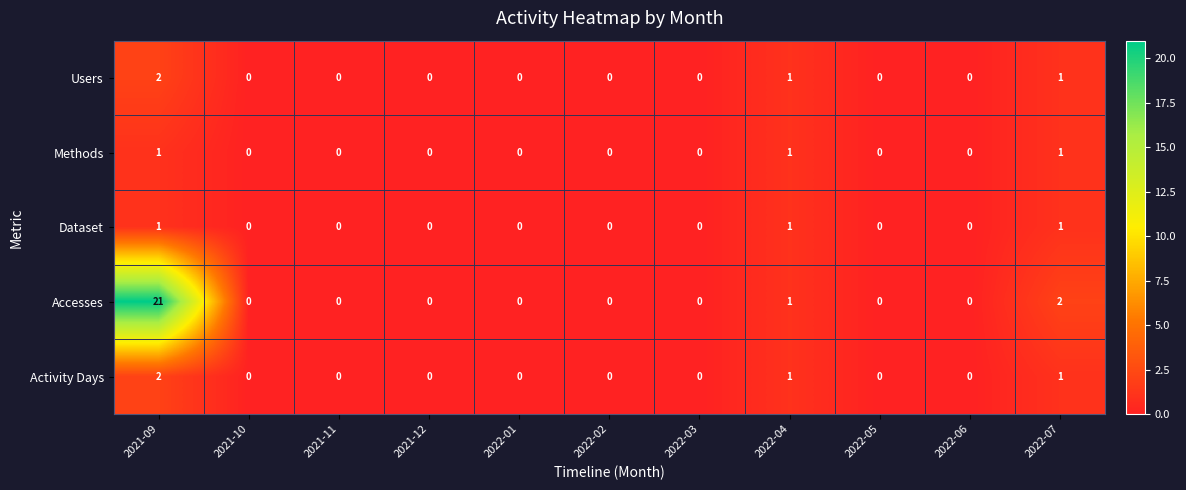

What is the difference between the maximum and second lowest values in the Accesses series?

21